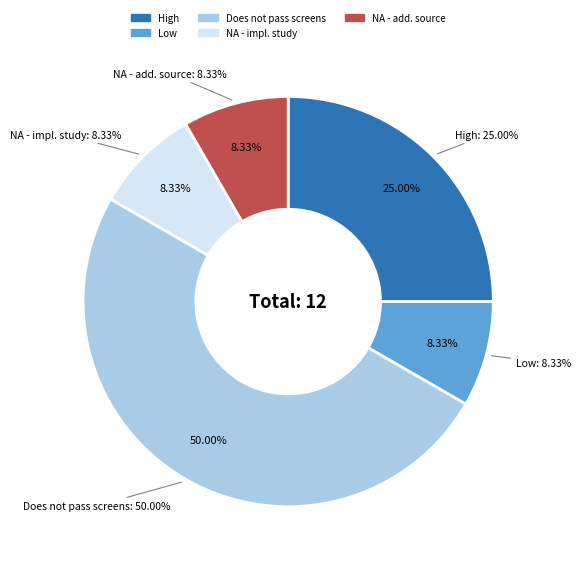

What percentage is the High slice, to the nearest percent?

25%